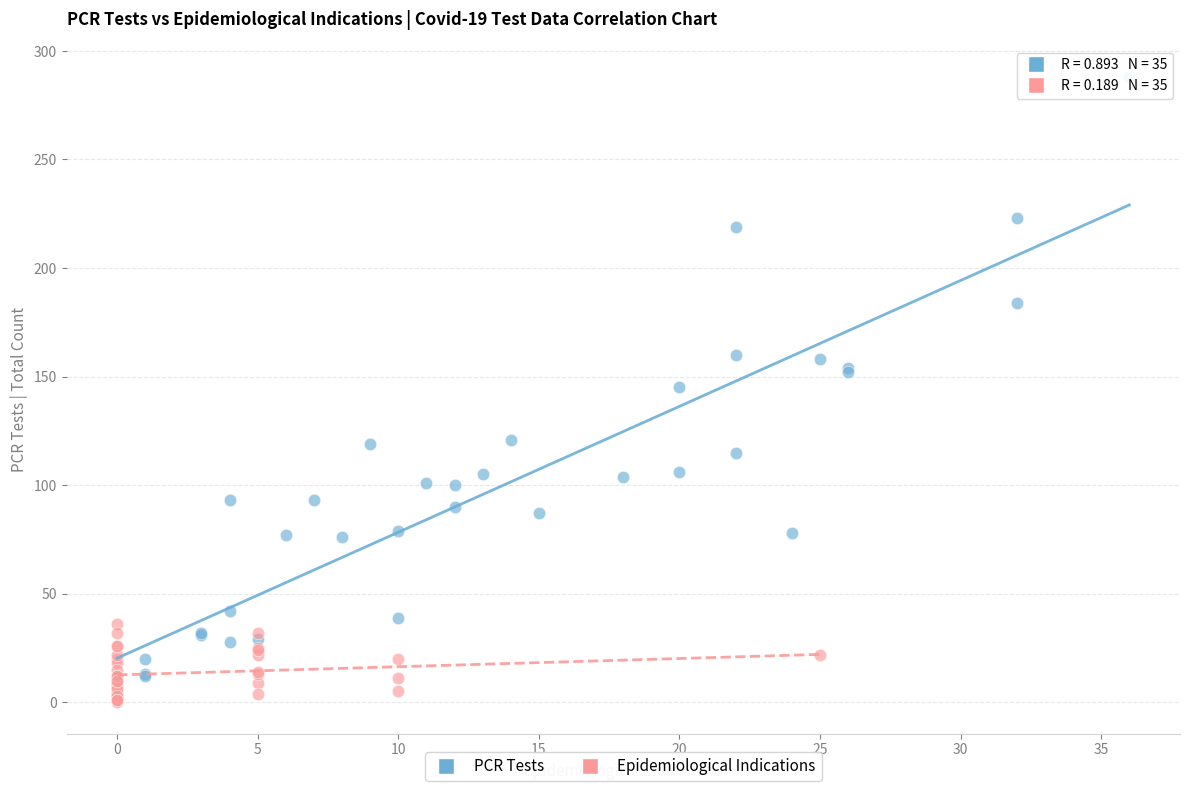

What are all the series names shown in the legend?

PCR Tests, Epidemiological Indications